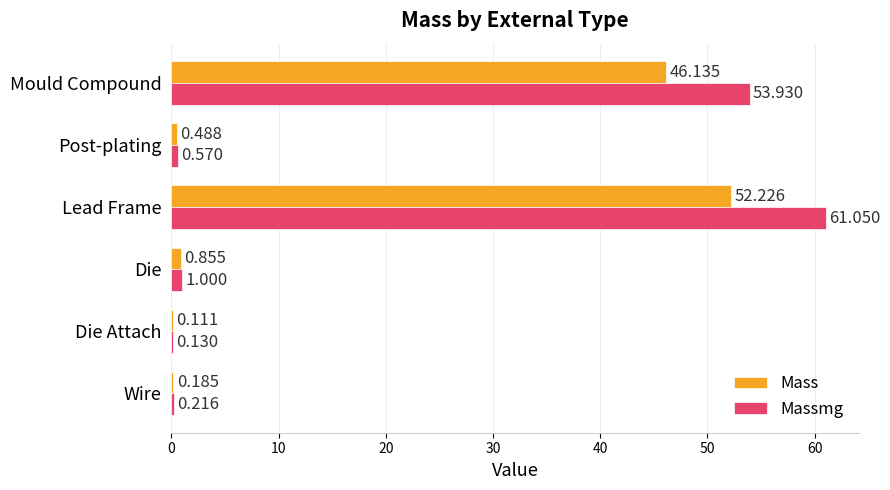

Which category has the highest value in the Massmg series?

Lead Frame